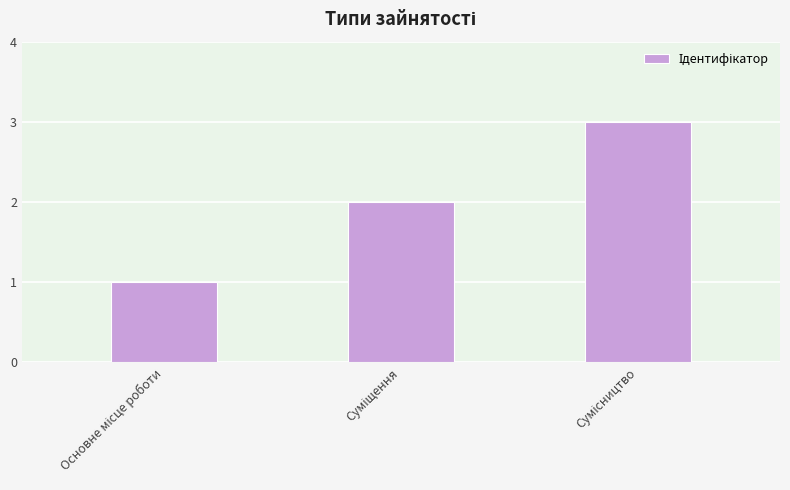

What is the greatest value displayed?

3